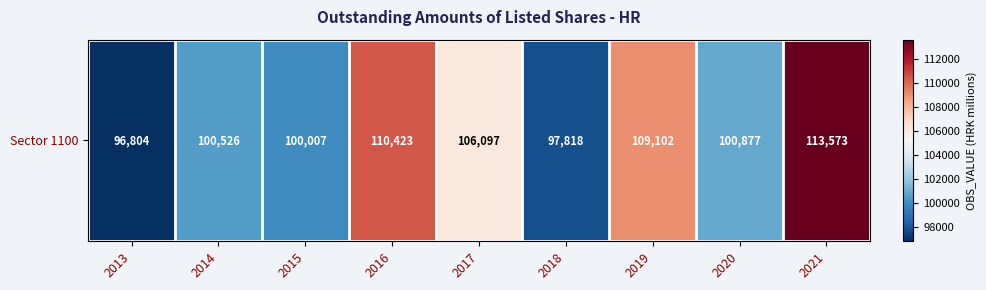

What is the change in value from 2013 to 2016?

+13619